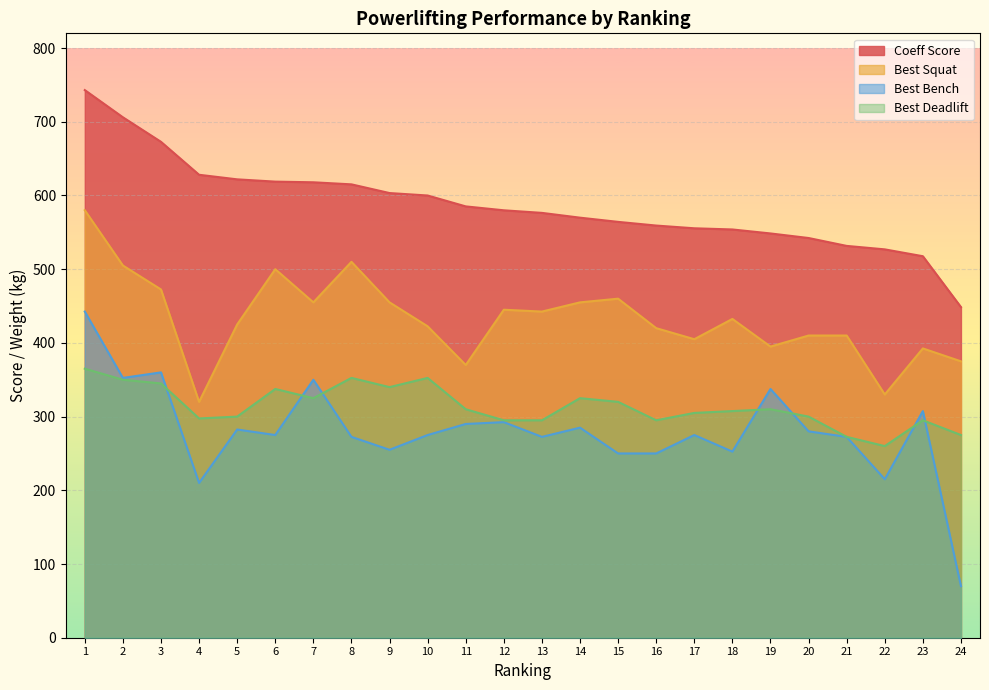

At which label does Best Deadlift first exceed 310?

1